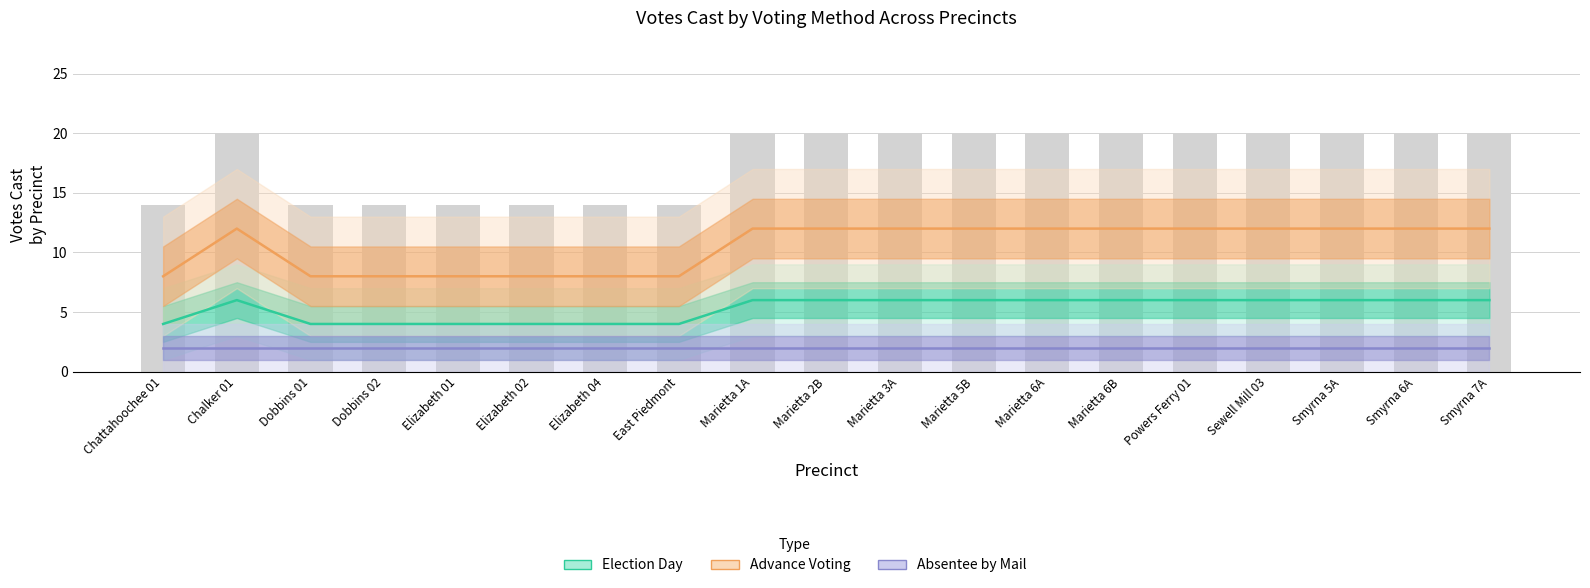

How many distinct data groups are displayed?

3